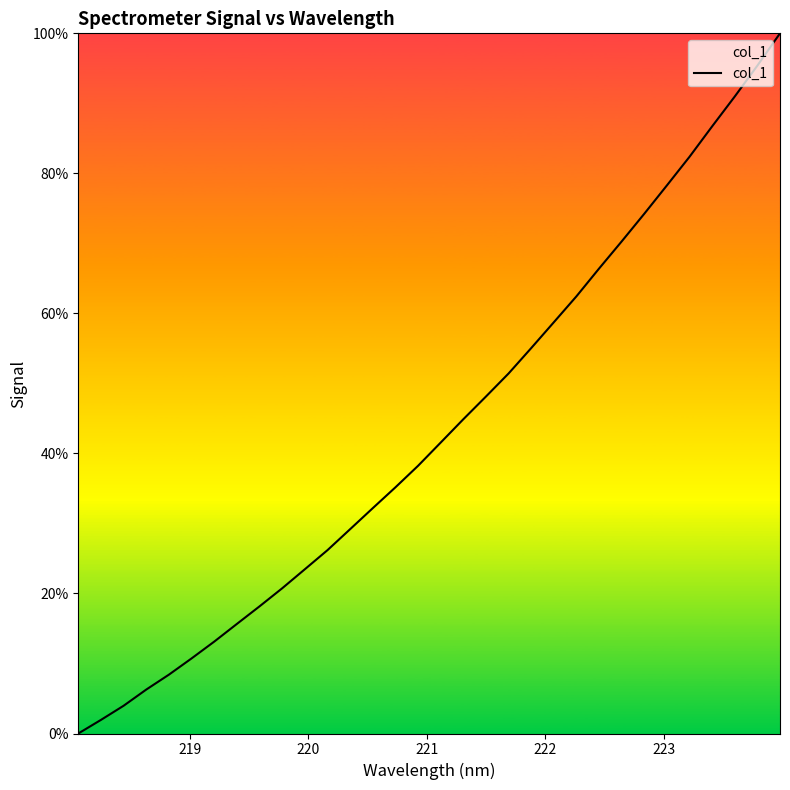

What is the maximum value shown in the chart?

100.0